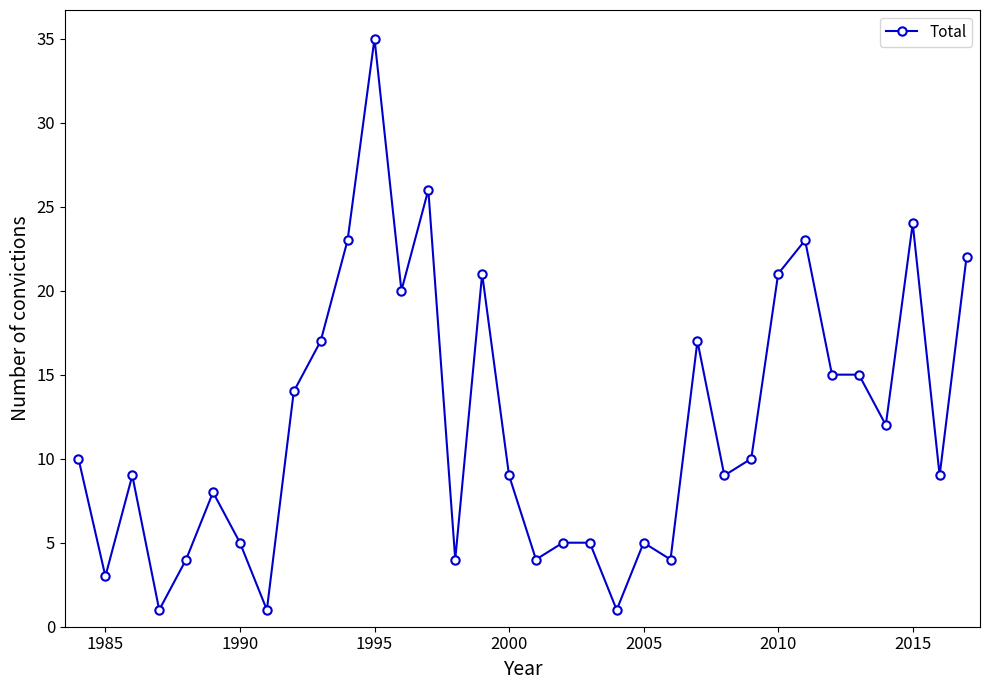

True or false: there are more than 1 points higher than both neighbors.

True